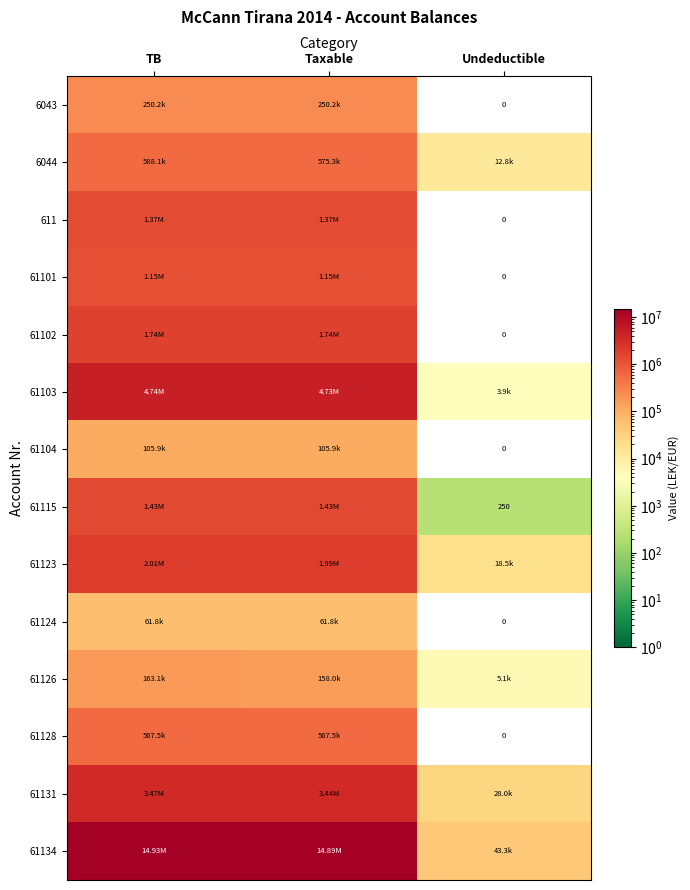

Which series changed the most between Taxable and Undeductible?

61134